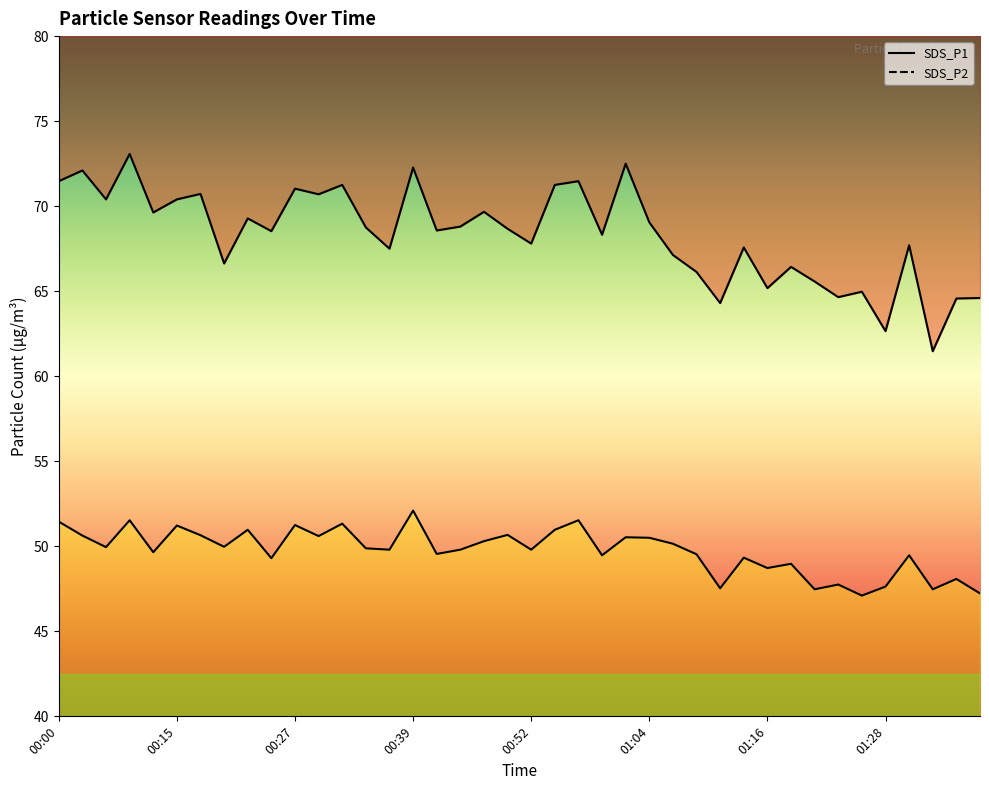

List the series in order of their peak value, lowest first.

SDS_P2, SDS_P1